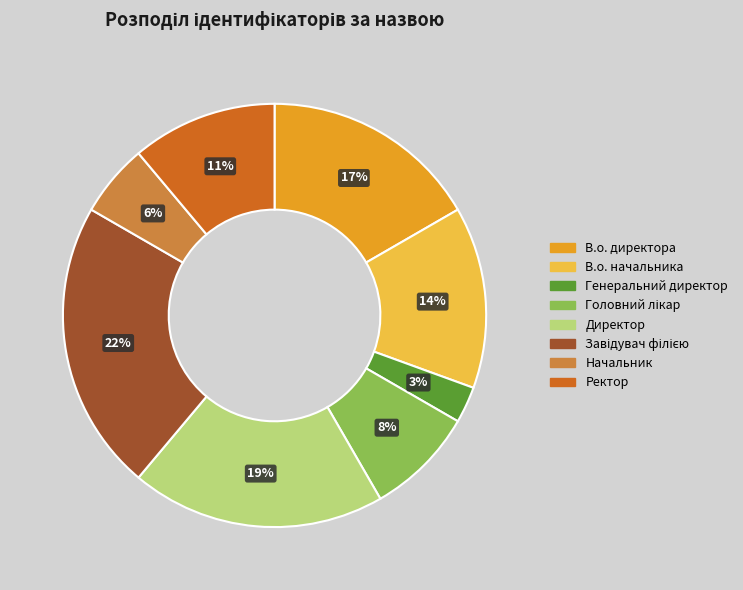

To the nearest percent, what portion does Директор represent?

19%